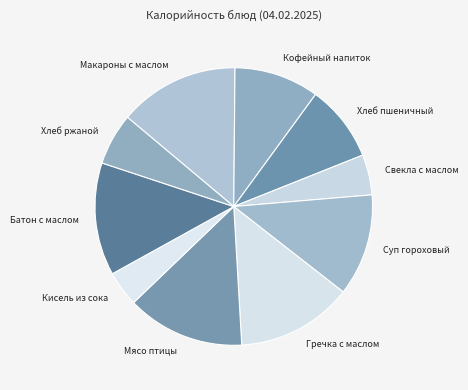

Which slice is the smallest?

Кисель из сока